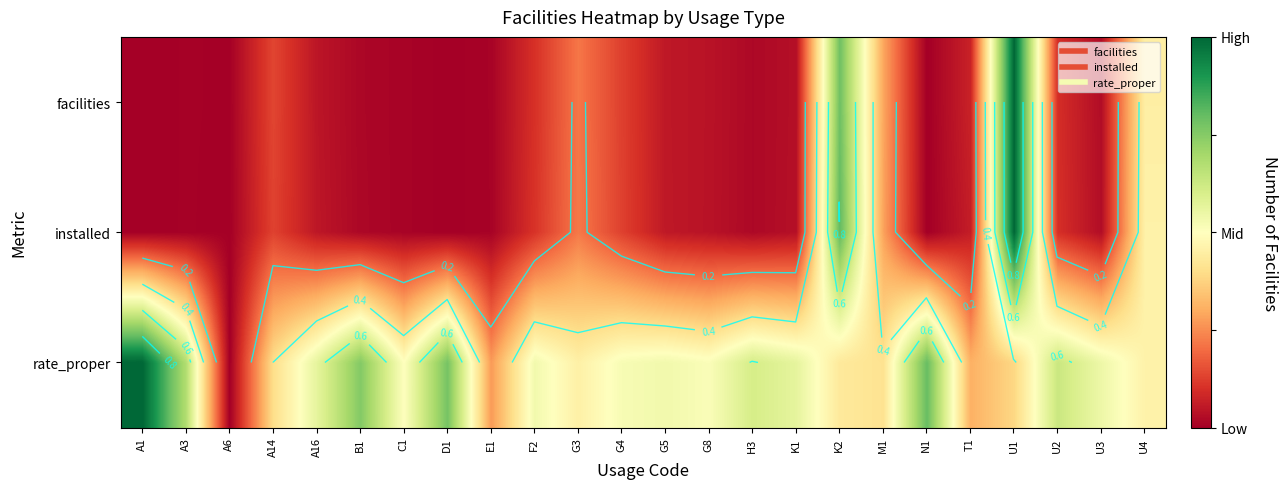

What value does the installed series have at M1?

0.3